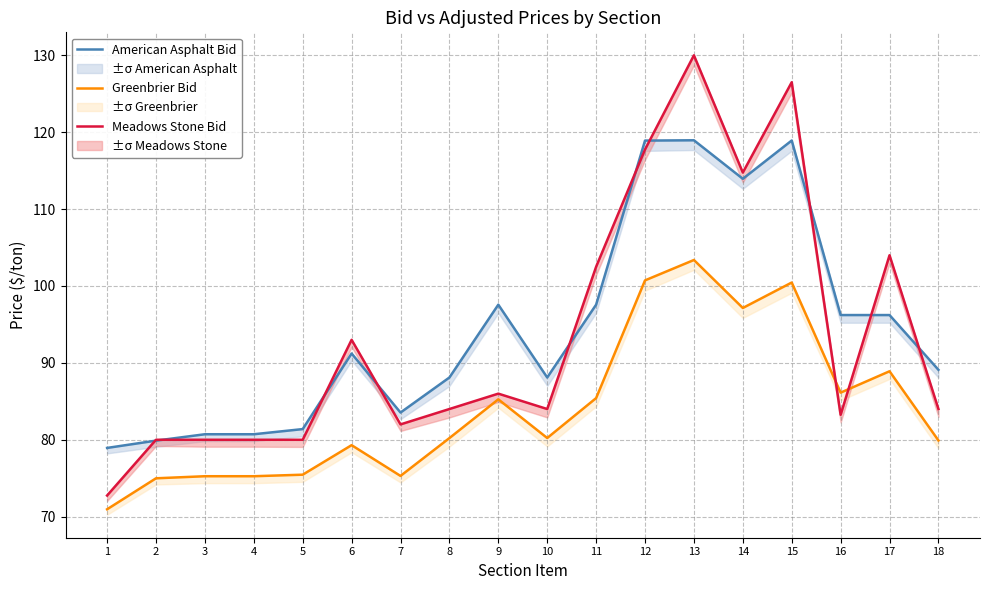

The Meadows Stone Bid series shows 84.0 at 8. True or false?

True